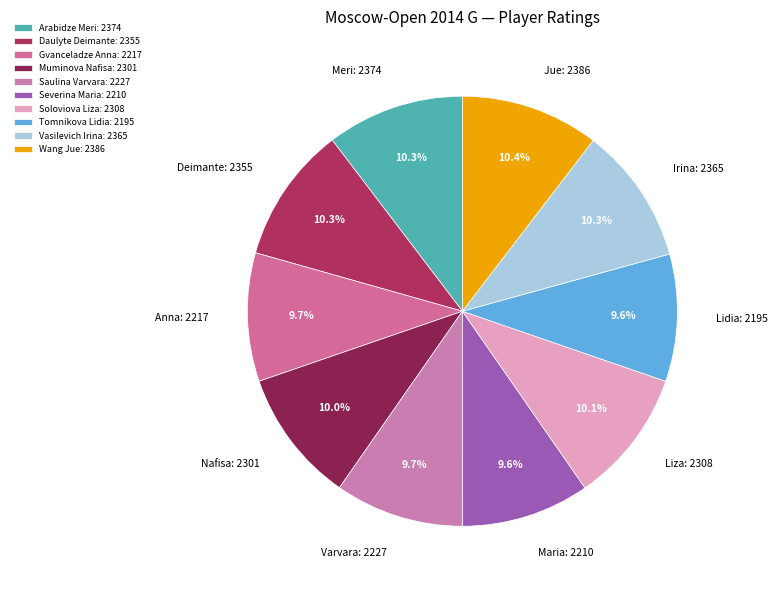

Is there a majority slice in this chart?

No